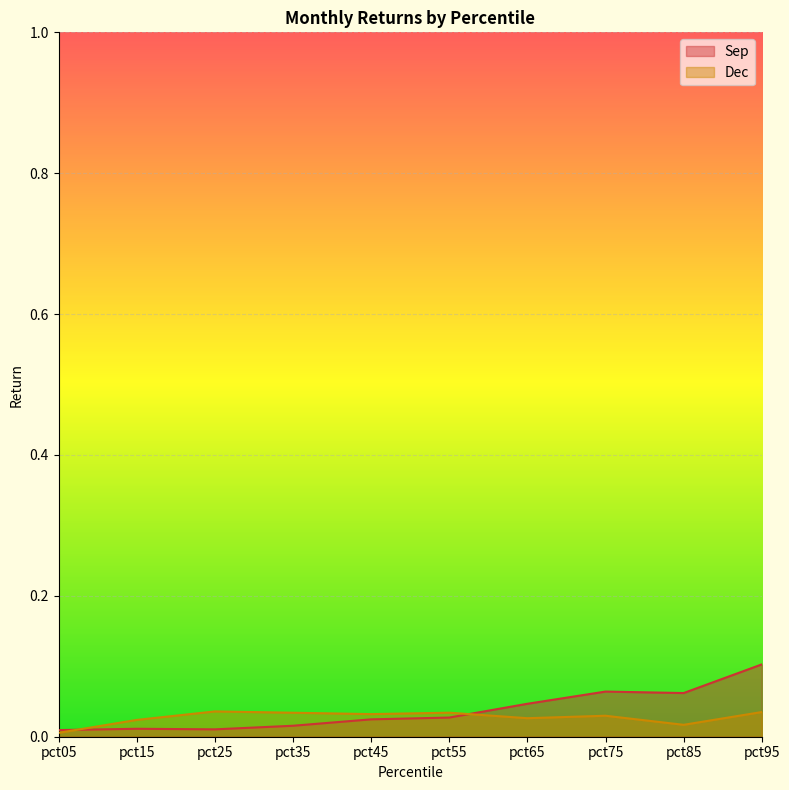

Rank the series at pct45 from highest to lowest value.

Dec, Sep